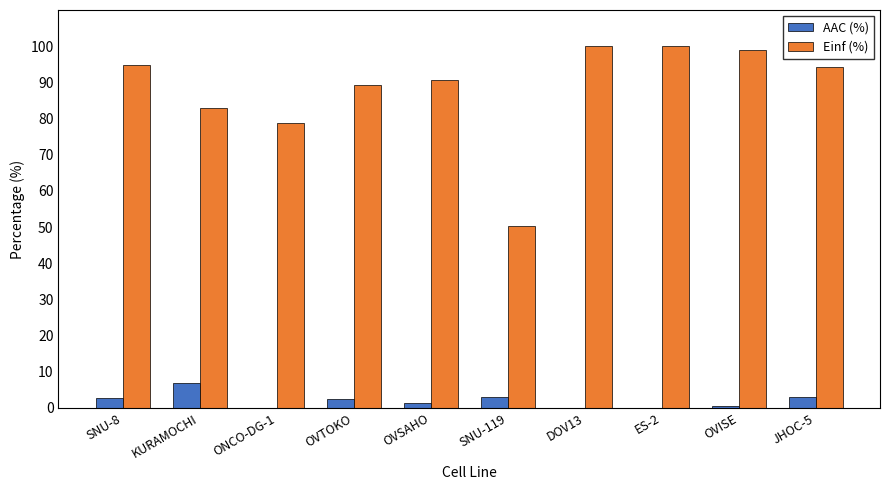

Between KURAMOCHI and ONCO-DG-1, which series saw the biggest shift?

AAC (%)